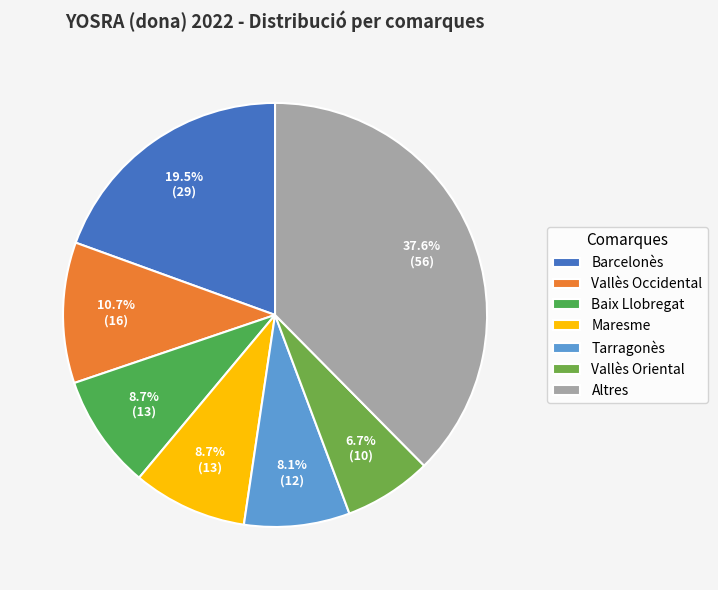

What is the largest slice in the pie chart?

Altres